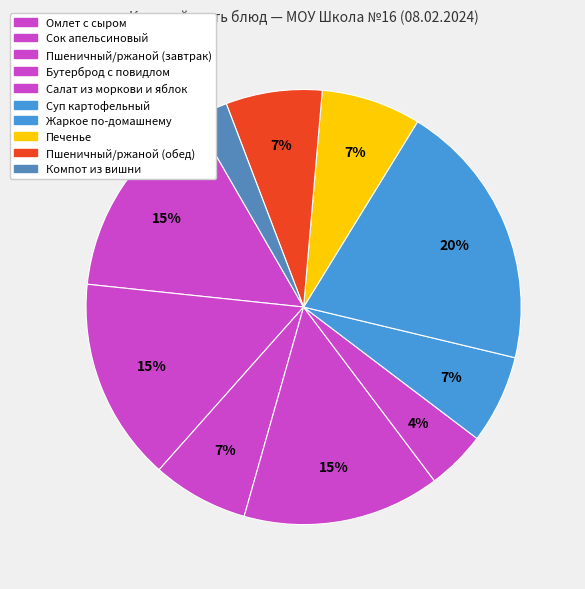

To the nearest percent, what percentage of the pie is Жаркое по-домашнему?

20%